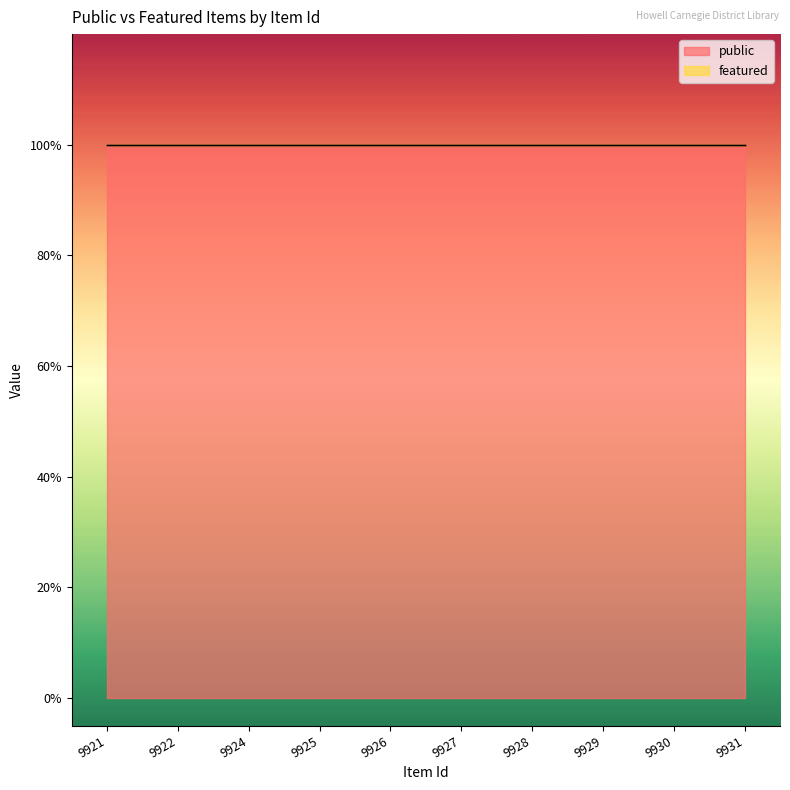

What are all the series names shown in the legend?

public, featured